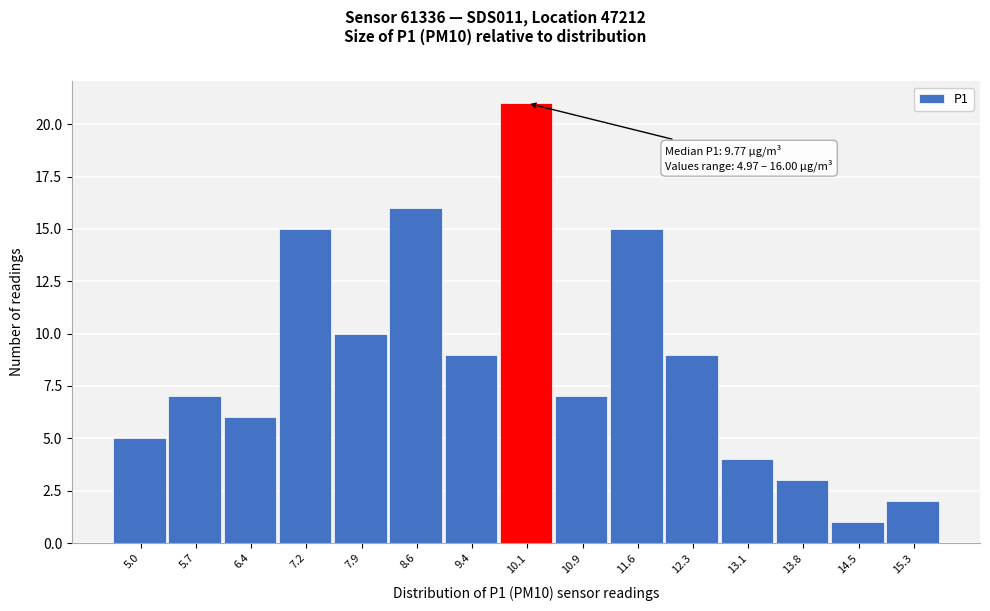

Reading left to right, what are all the values shown in this chart?

5	7	6	15	10	16	9	21	7	15	9	4	3	1	2